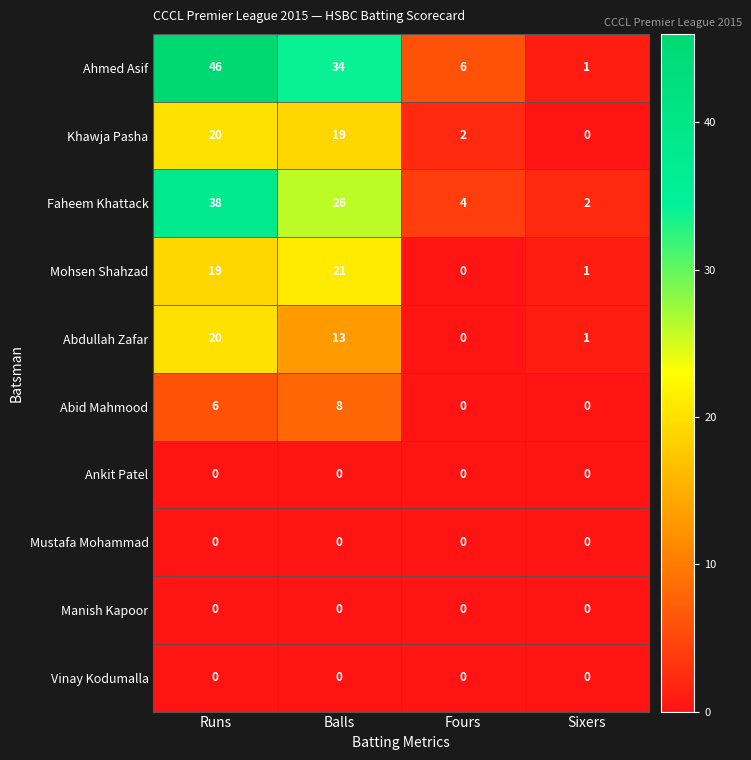

Between Balls and Fours, which series saw the biggest shift?

Ahmed Asif